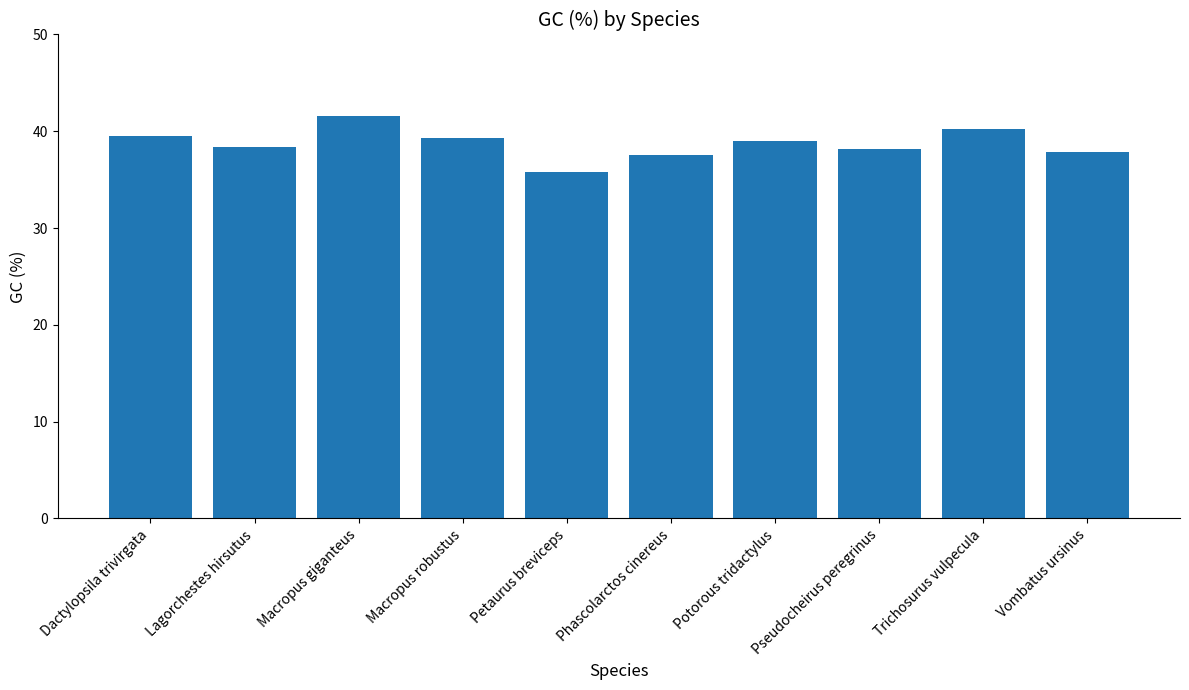

What is the minimum value shown in the chart?

35.8